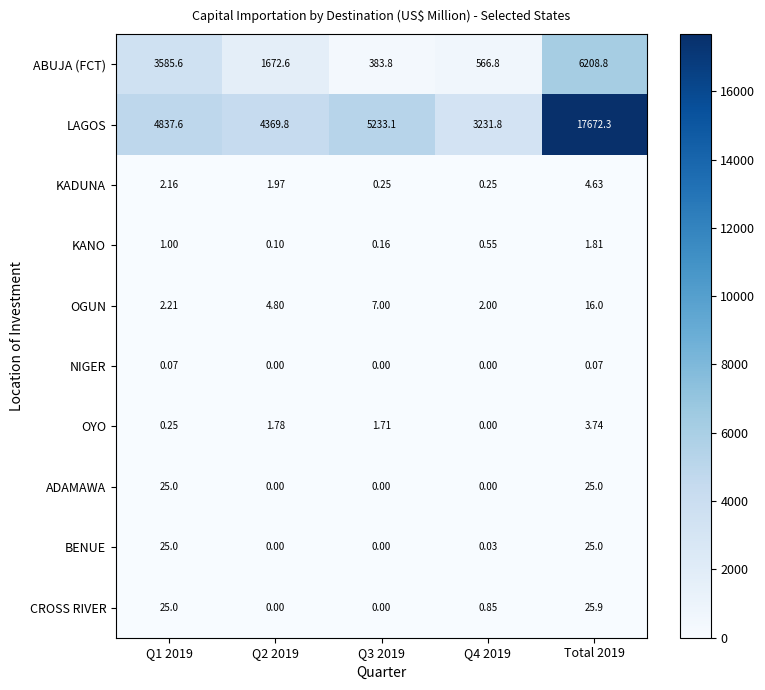

Which series has the widest spread of values?

LAGOS